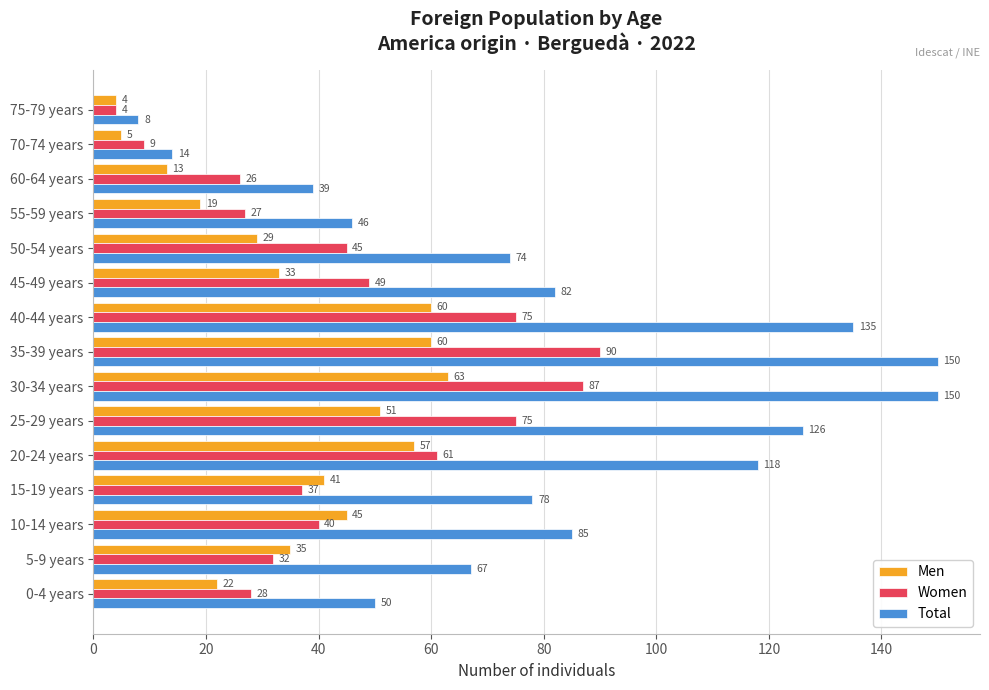

What are all the series names shown in the legend?

Men, Women, Total